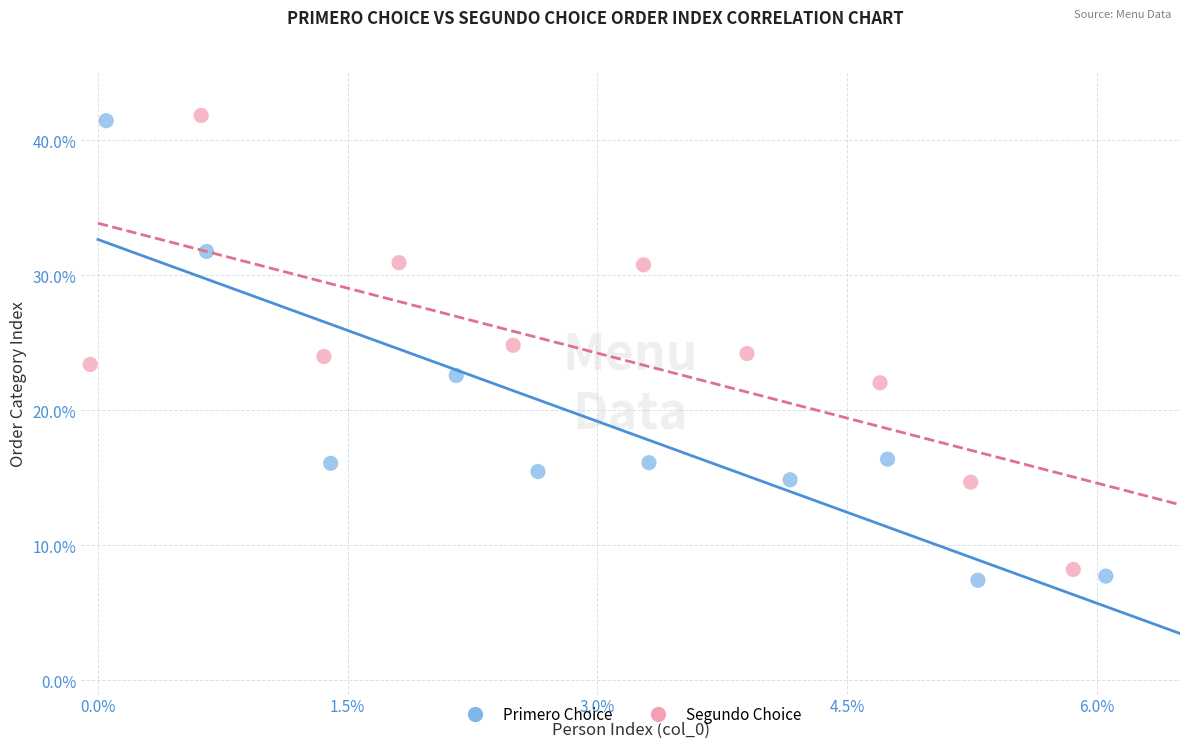

Which series contains the highest Y value?

Segundo Choice